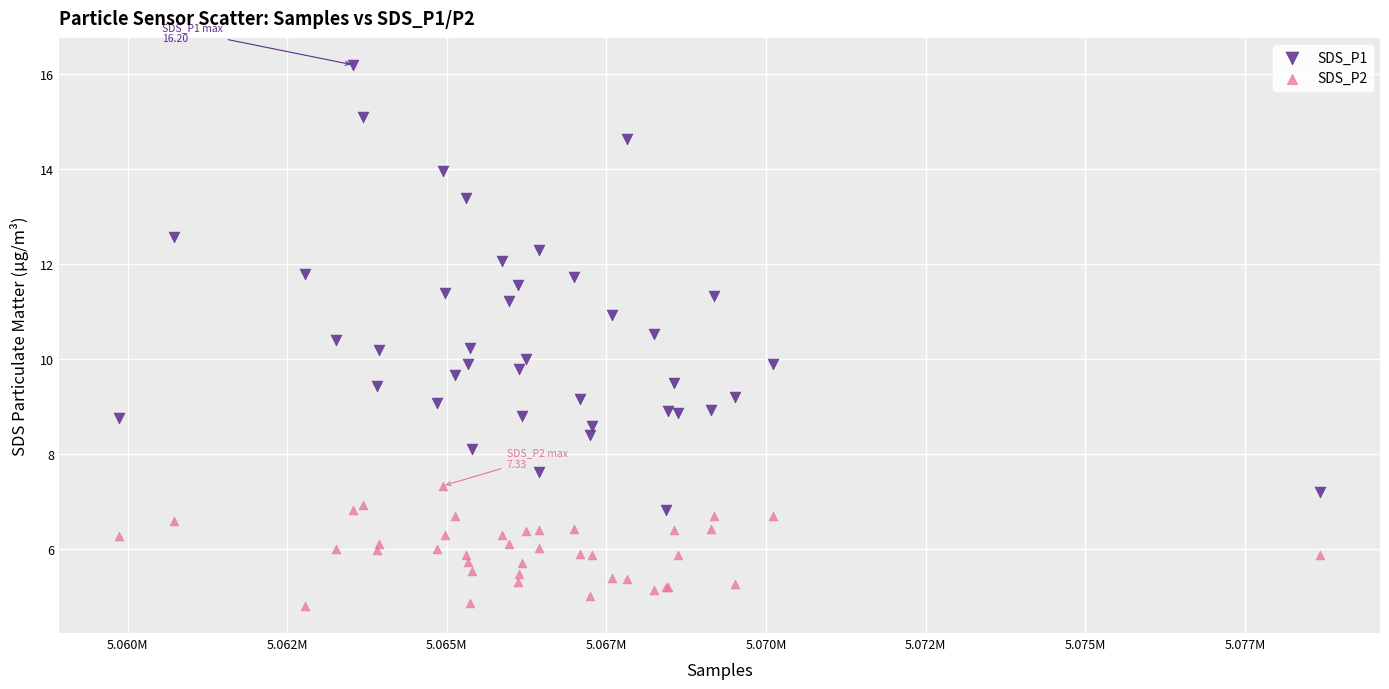

Which series reaches the minimum Y coordinate?

SDS_P2